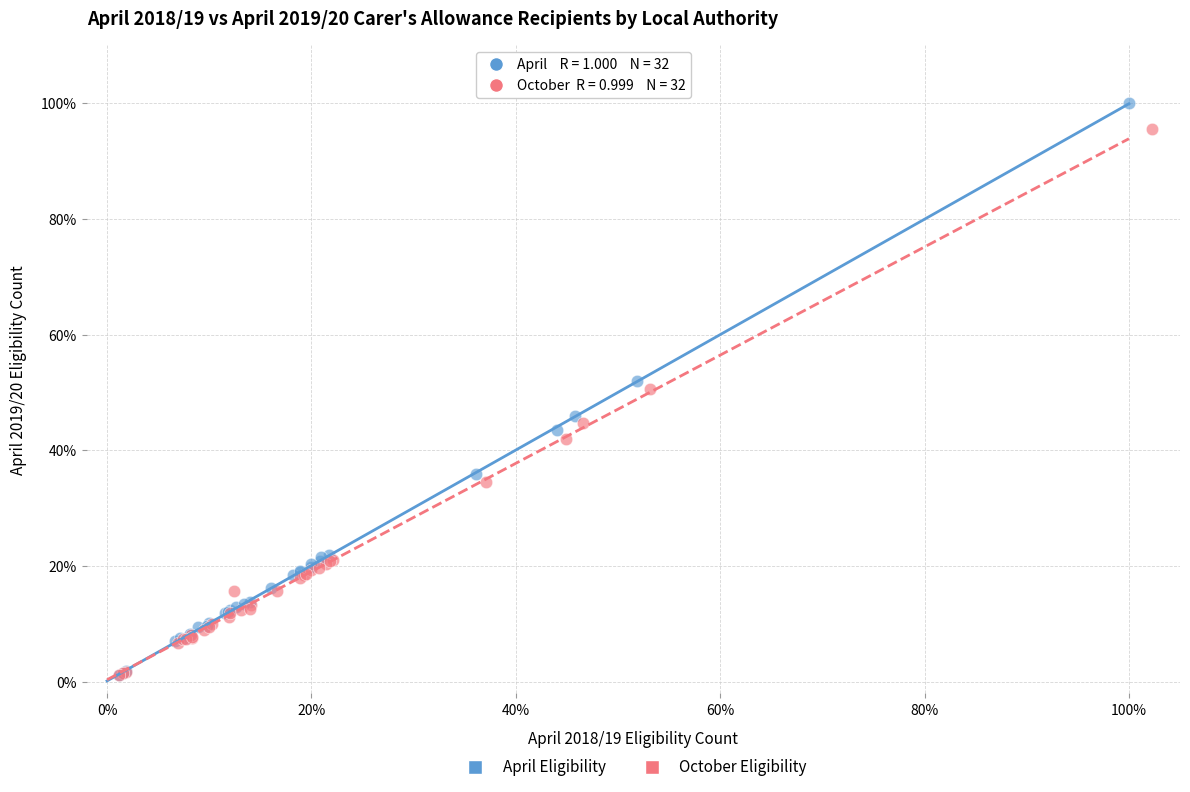

Which series has the largest Y range (max minus min)?

April Eligibility